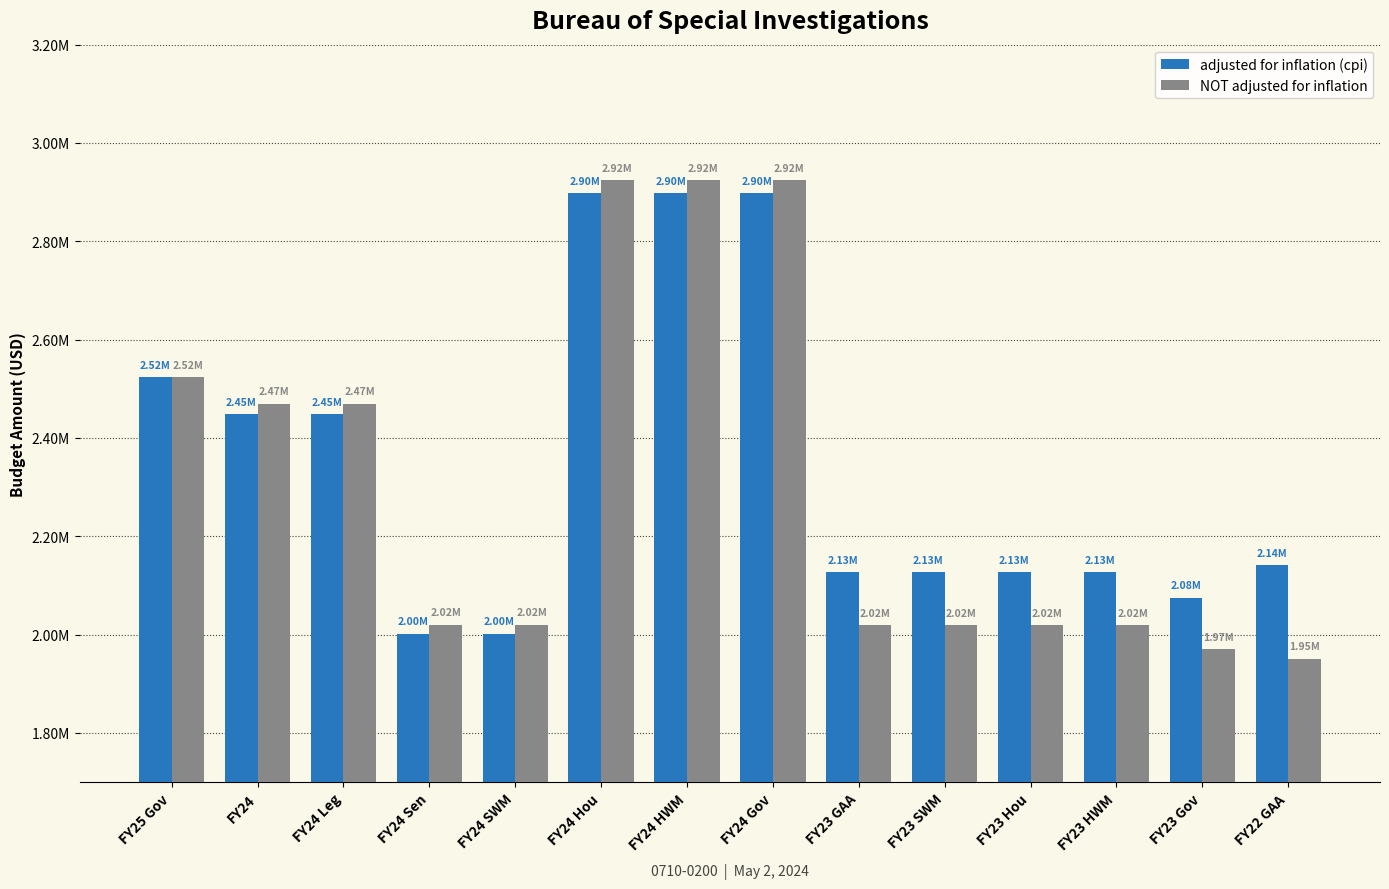

List the series in order of their peak value, highest first.

NOT adjusted for inflation, adjusted for inflation (cpi)